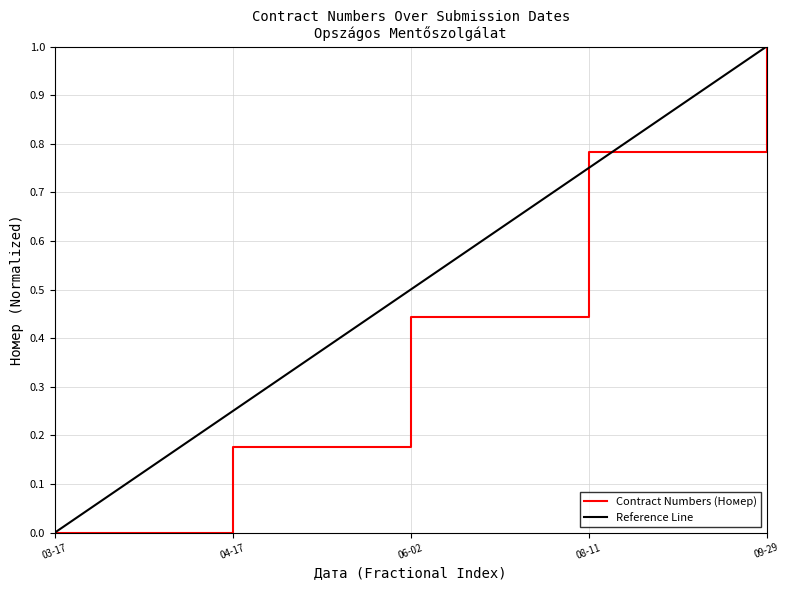

True or false: Contract Numbers (Номер) has a value of 1.0 at 09-29.

True